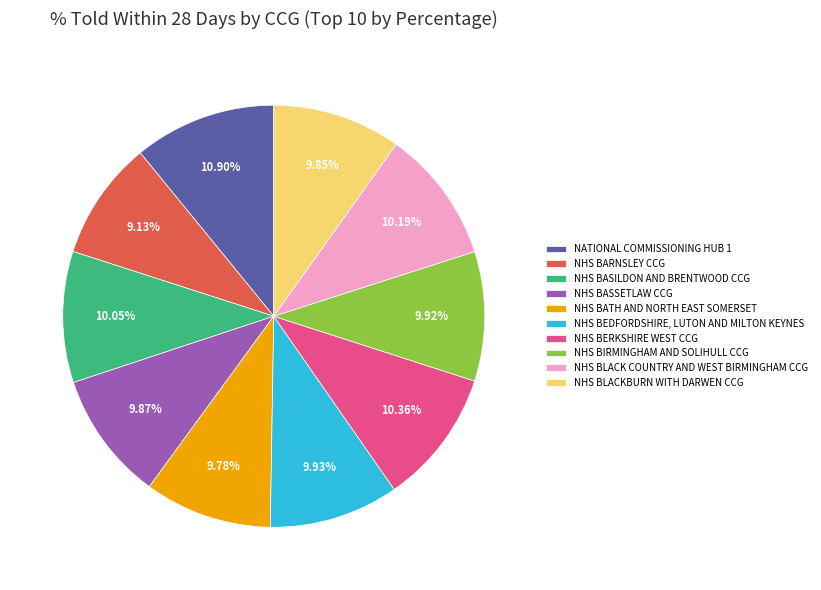

Does NHS BASILDON AND BRENTWOOD CCG represent more than half of the total?

No